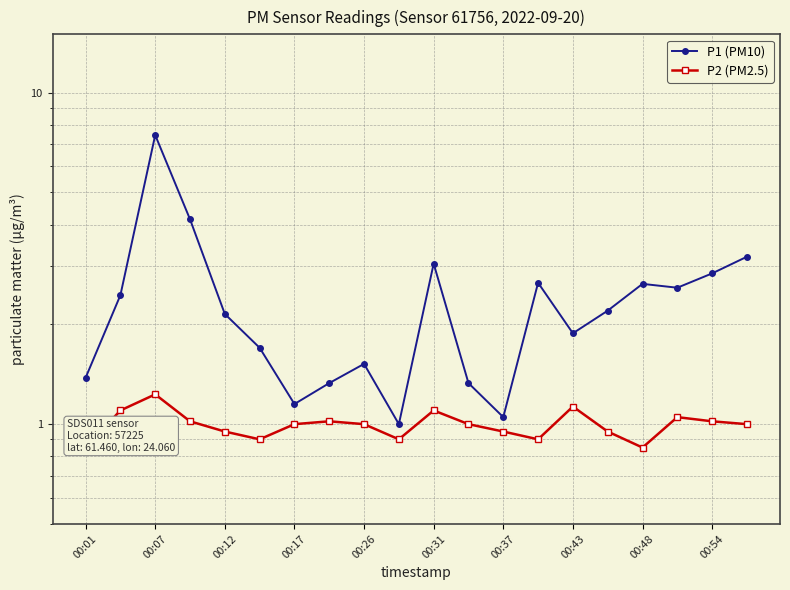

True or false: P1 (PM10) and P2 (PM2.5) cross at least once.

False